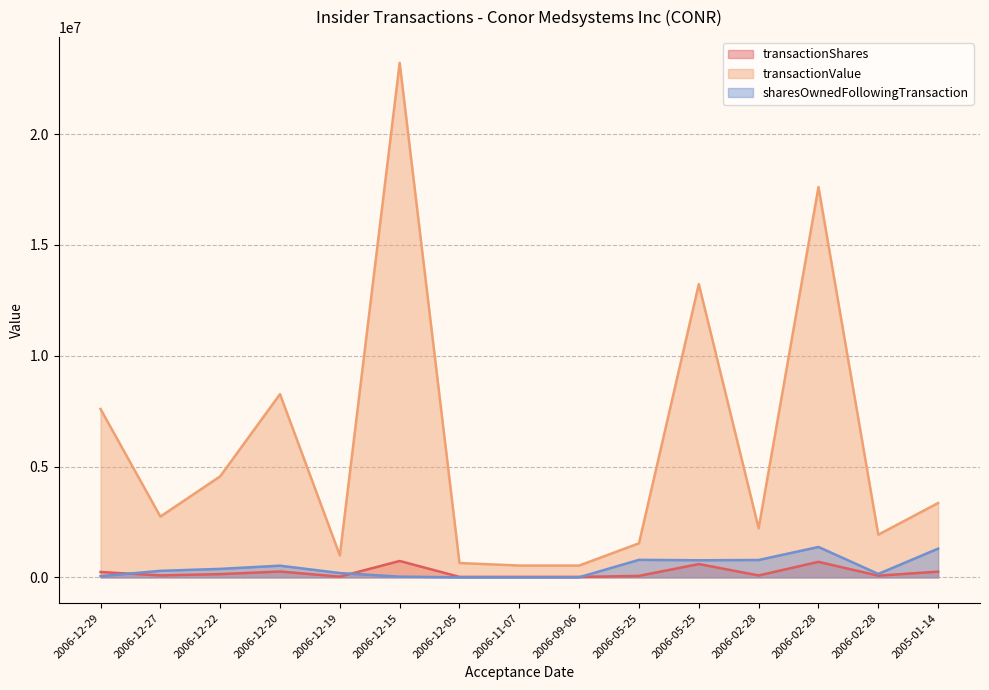

What is the value of the transactionShares point at the 4th from the left?

262999